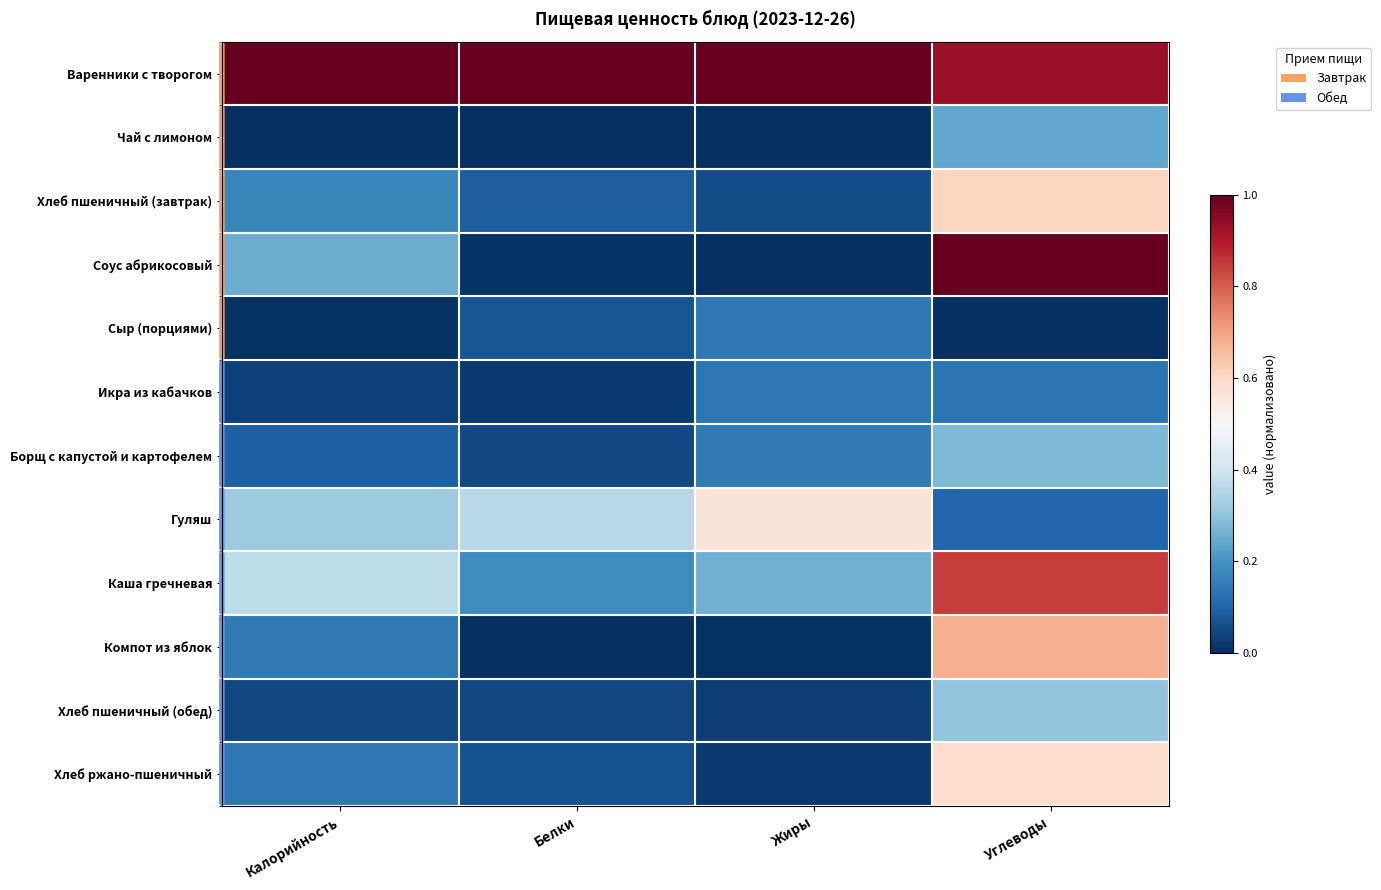

Between Белки and Жиры, which series saw the biggest shift?

Гуляш